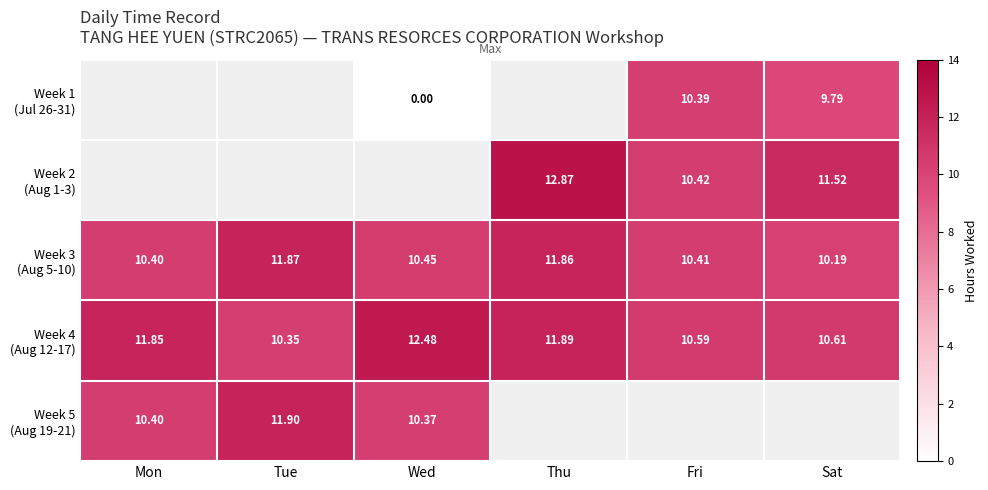

How many Week 3 (Aug 5-10) values are between 10 and 11?

4